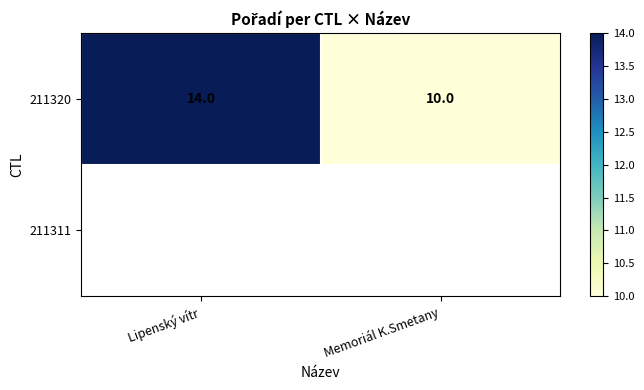

What value does the 211320 series have at Memoriál K.Smetany?

10